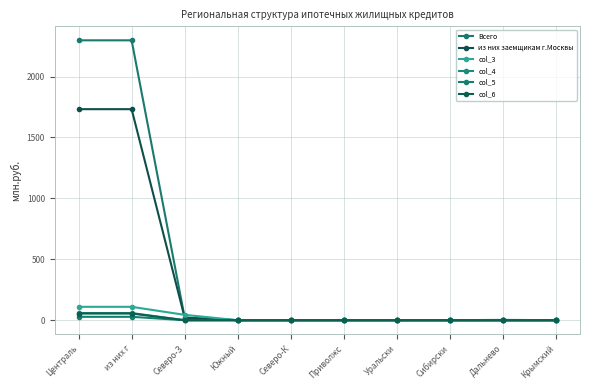

True or false: Всего has more than 1 points higher than both neighbors.

False